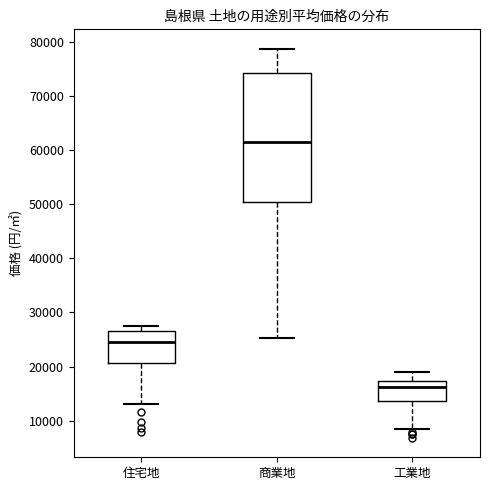

Which box has the lowest median line?

工業地